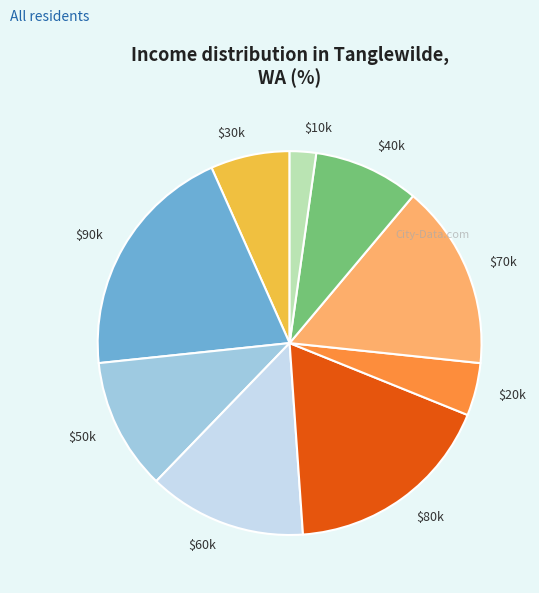

Is there a majority slice in this chart?

No